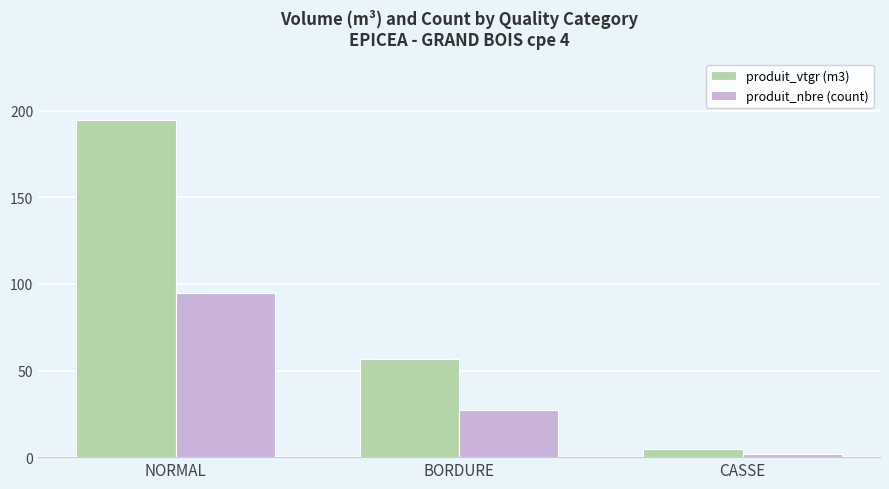

Count the number of categories in the chart.

3